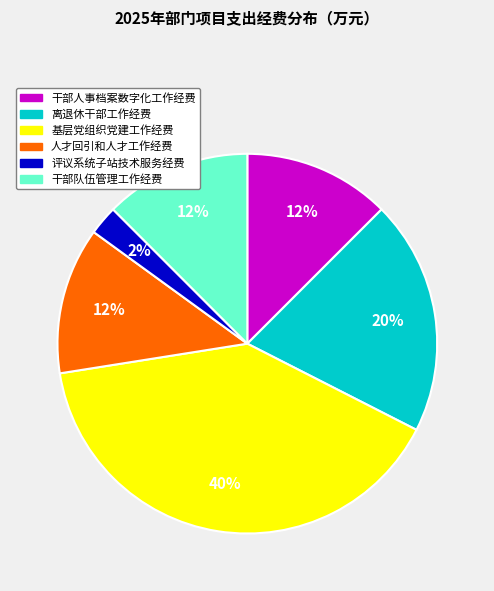

Between 基层党组织党建工作经费 and 干部人事档案数字化工作经费, which is larger?

基层党组织党建工作经费